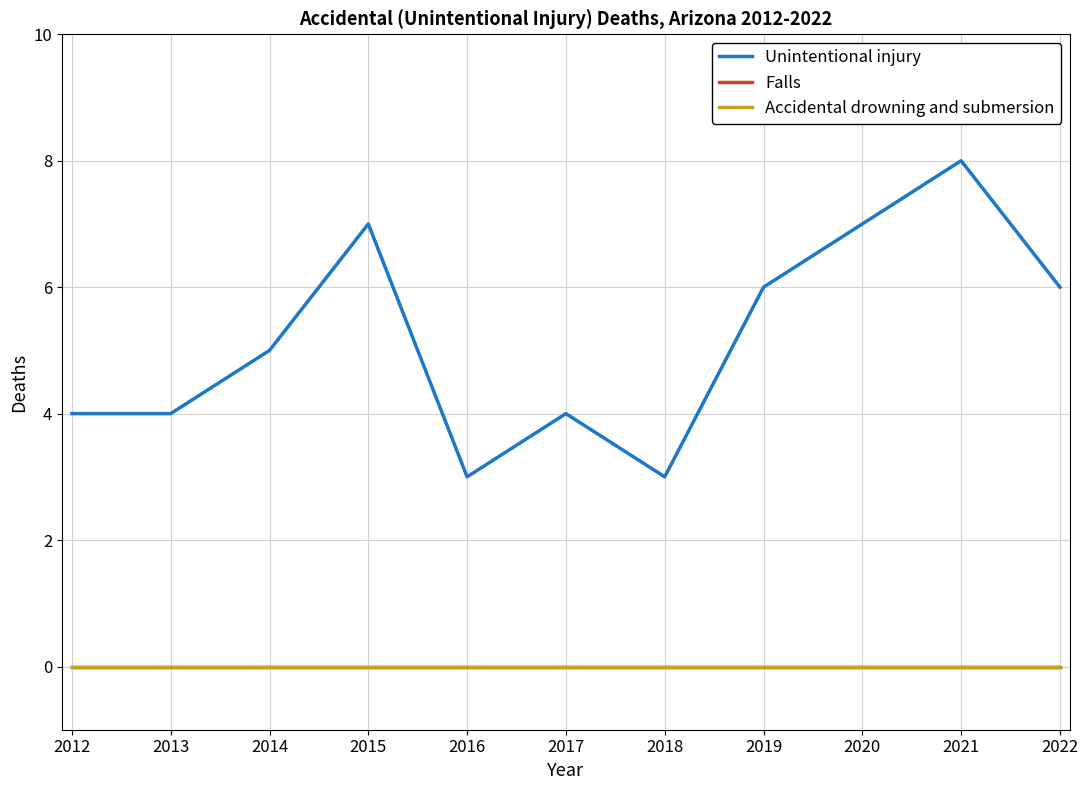

What is the total value across all series at 2015?

7